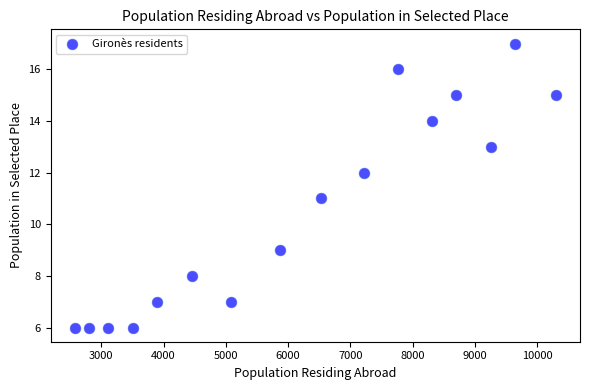

What is the range of X values (max minus min)?

7726